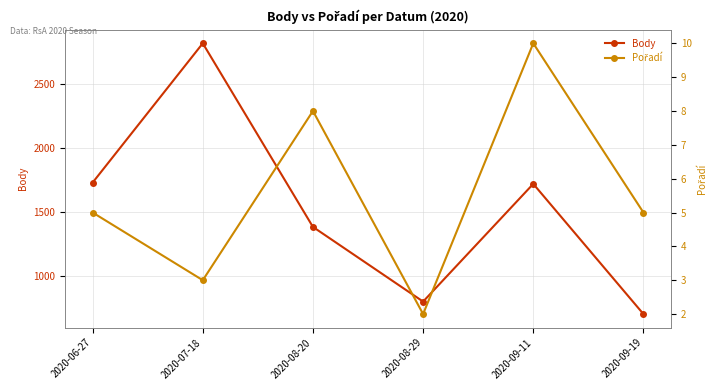

Reading left to right, transcribe all the data shown in this chart.

Body: 2020-06-27=1730	2020-07-18=2814	2020-08-20=1385	2020-08-29=804	2020-09-11=1720	2020-09-19=707
Pořadí: 2020-06-27=5	2020-07-18=3	2020-08-20=8	2020-08-29=2	2020-09-11=10	2020-09-19=5